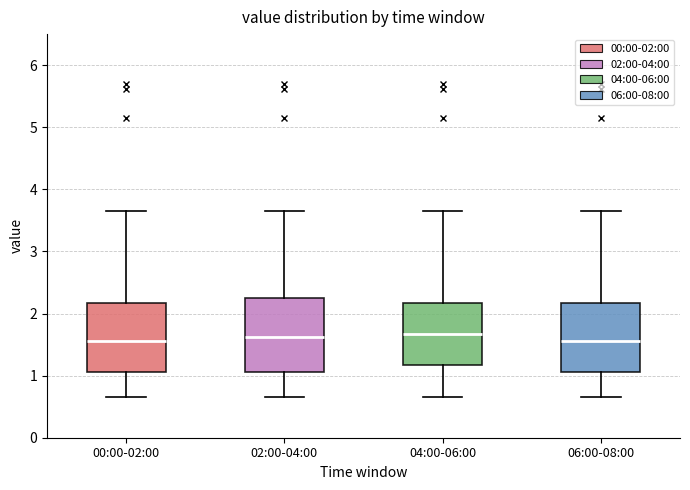

Where does the upper whisker of the box for 02:00-04:00 end on the y-axis? The values are not printed on the chart, so give them approximately, as read against the axis.

3.7